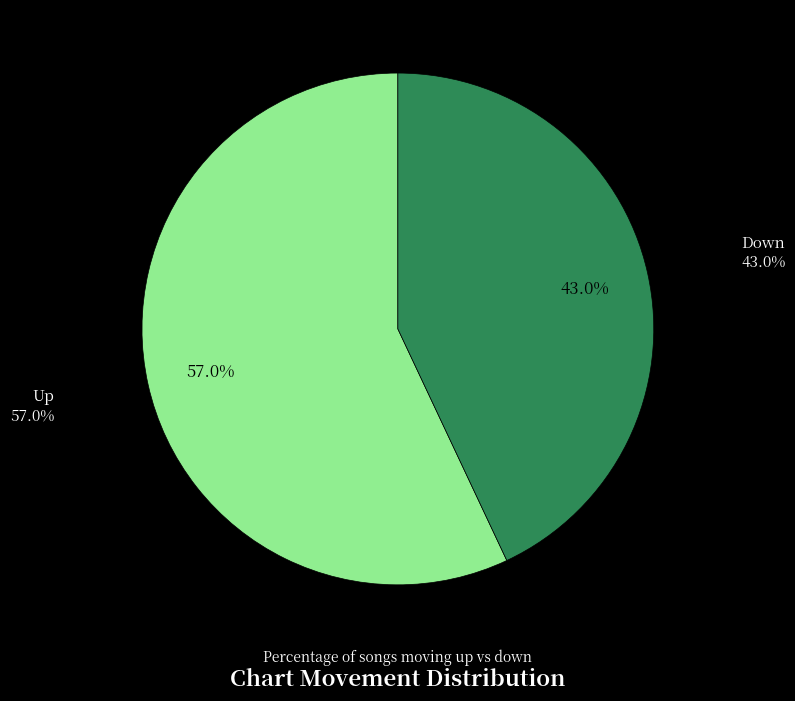

What percentage is the up slice, to the nearest percent?

57%